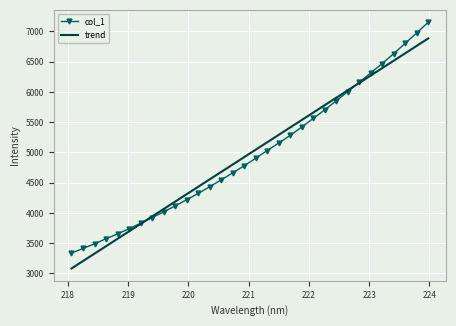

At how many categories does at least one series exceed 4597?

19